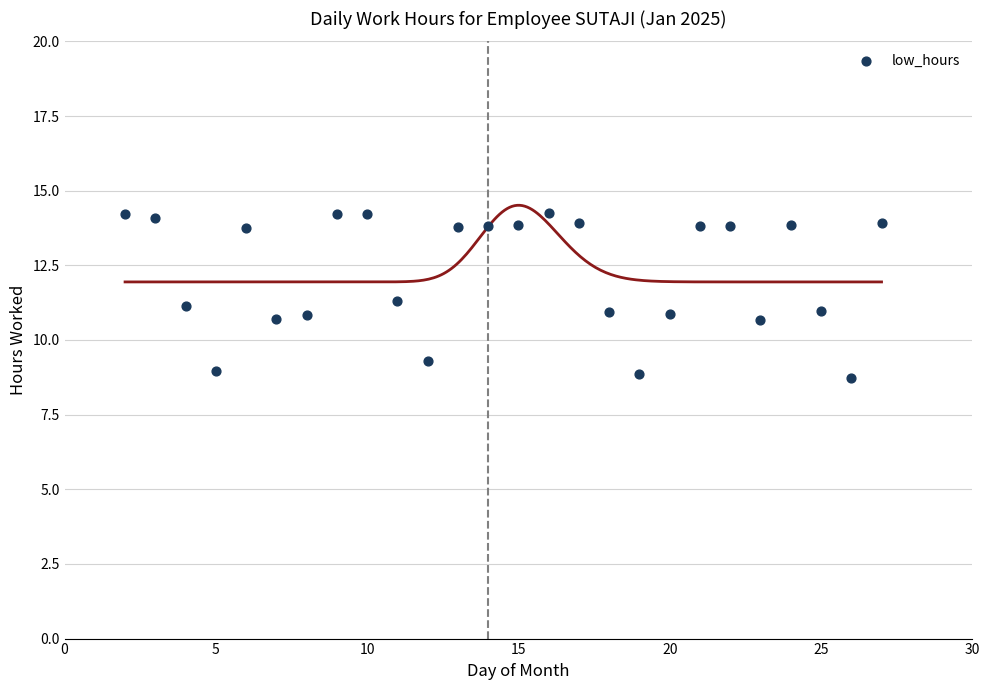

What is the range of X values (max minus min)?

25.0